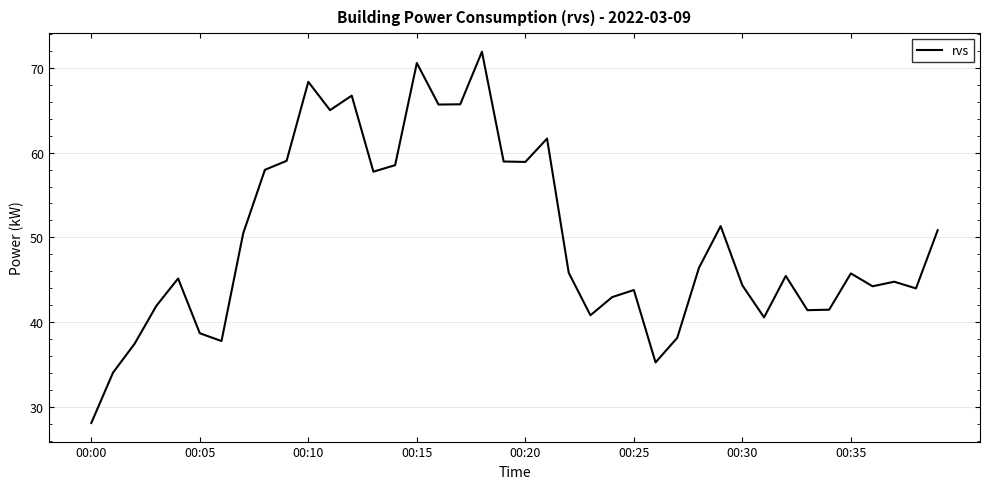

What is the difference between the maximum and minimum values?

43.8